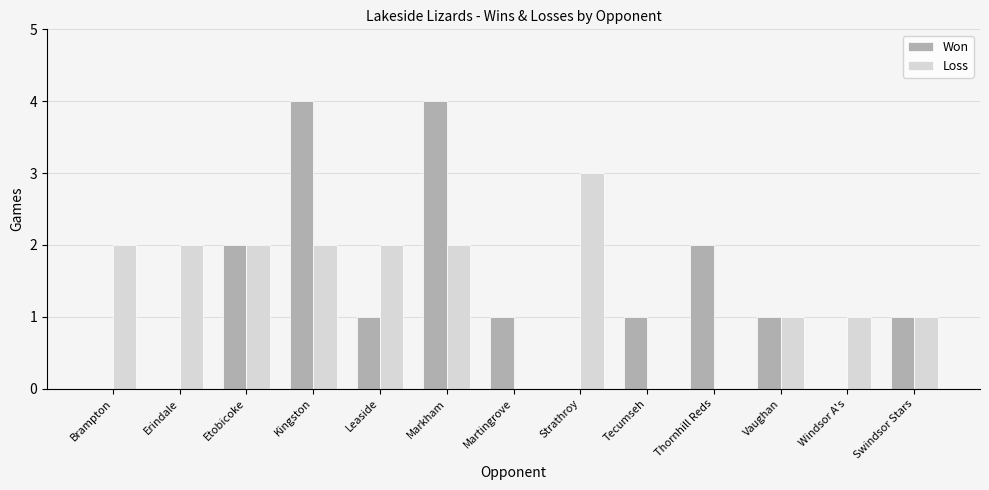

Reading left to right, transcribe all the data shown in this chart.

Won: 0	0	2	4	1	4	1	0	1	2	1	0	1
Loss: 2	2	2	2	2	2	0	3	0	0	1	1	1